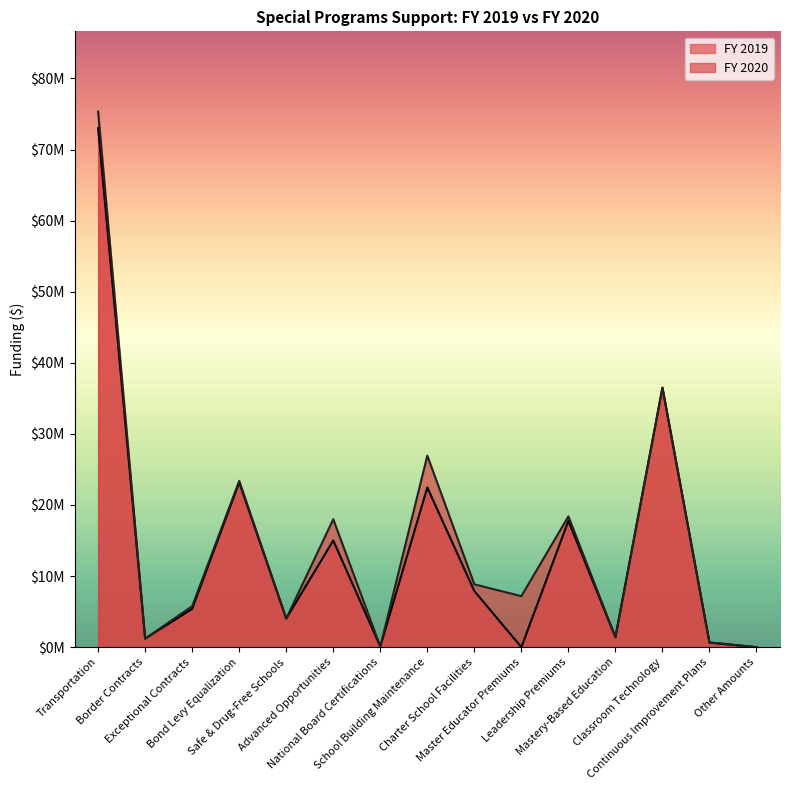

What value does the FY 2020 series have at Charter School Facilities?

8840000